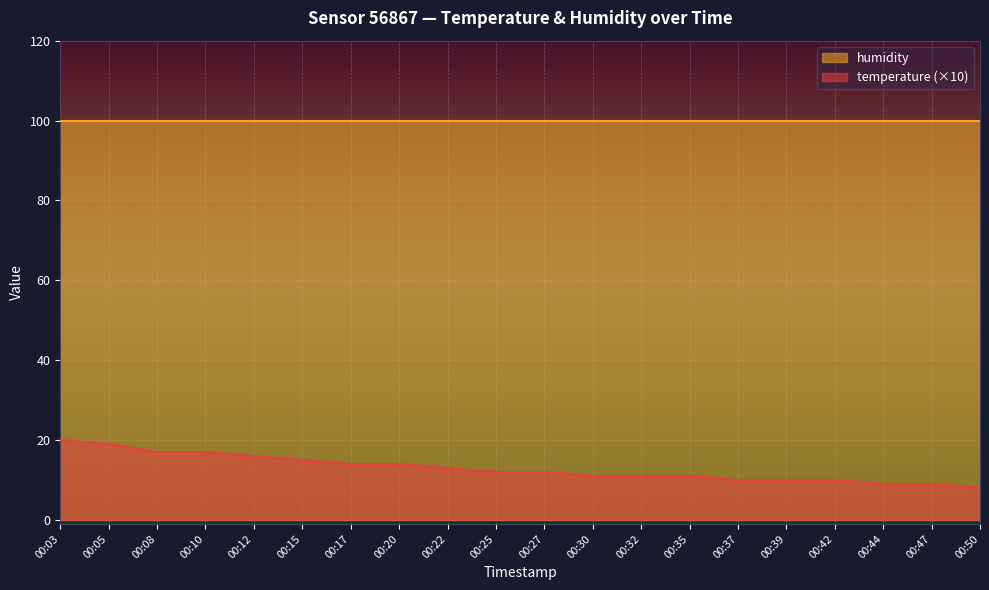

What is the maximum value shown in the chart?

99.9